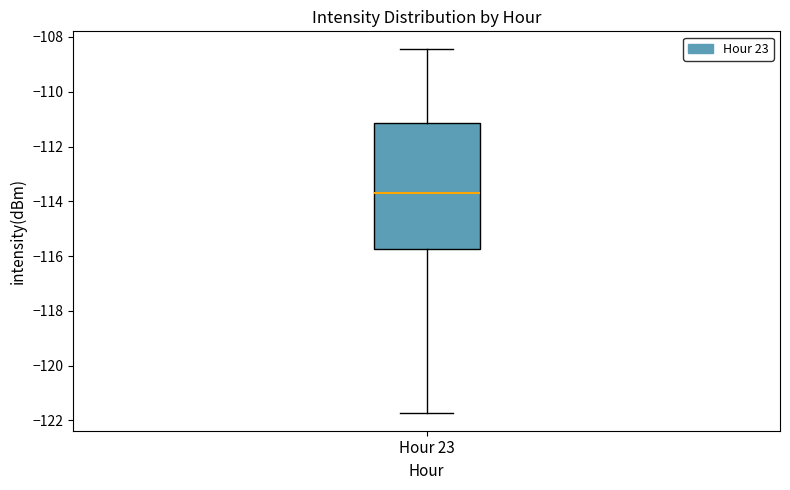

Read this box plot against the y-axis: the position of the median line, the range covered by the box, and the ends of both whiskers. The values are not printed on the chart, so give them approximately, as read against the axis.

median -113.8, box -115.8 to -111.2, whiskers -121.8 to -108.4